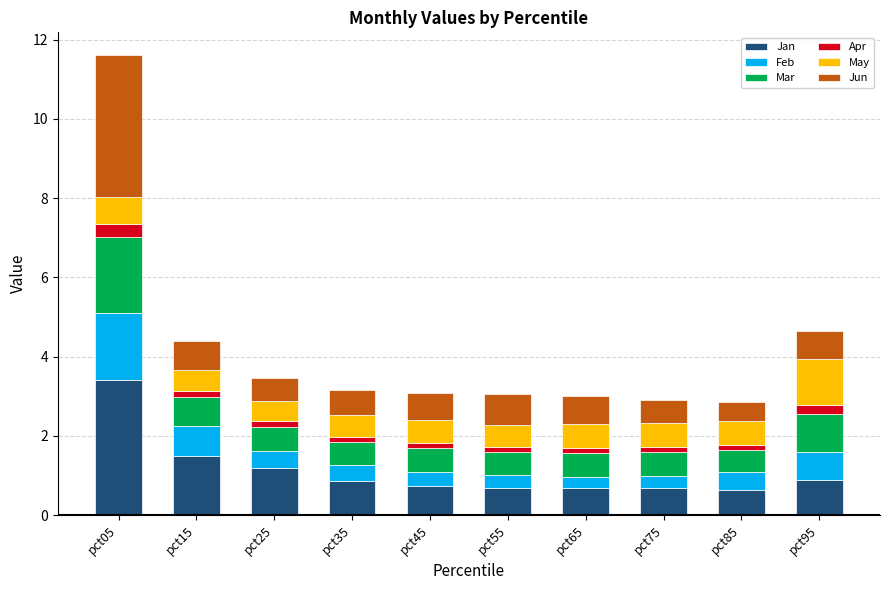

What is the lowest value of the Jan series?

0.6